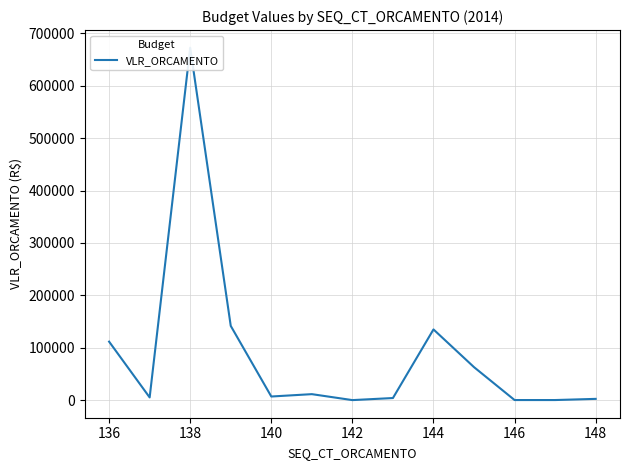

What is the average value?

88846.2